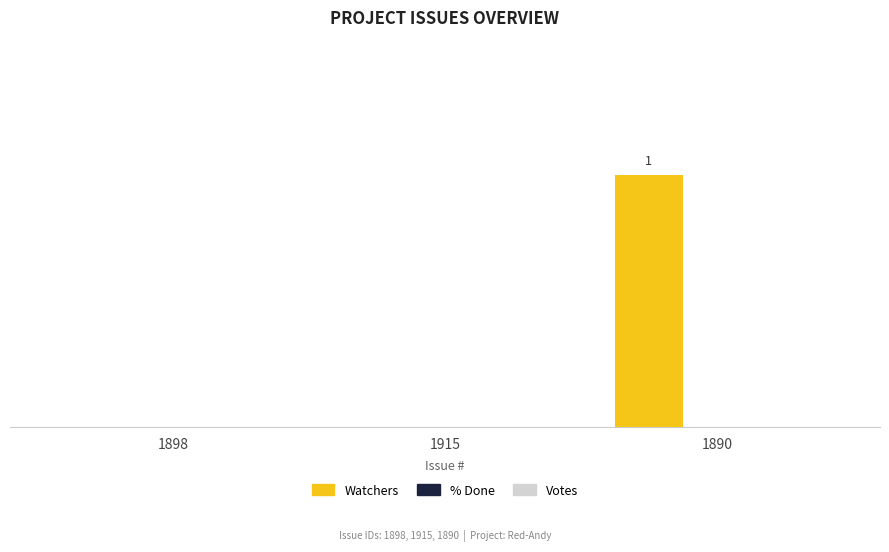

Does the chart contain stacked bars?

No